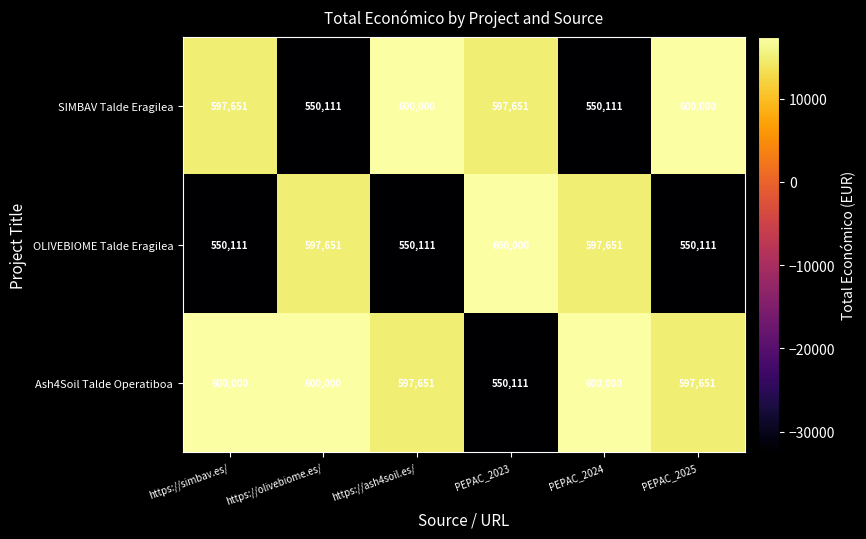

Which series has the largest total across all categories?

Ash4Soil Talde Operatiboa